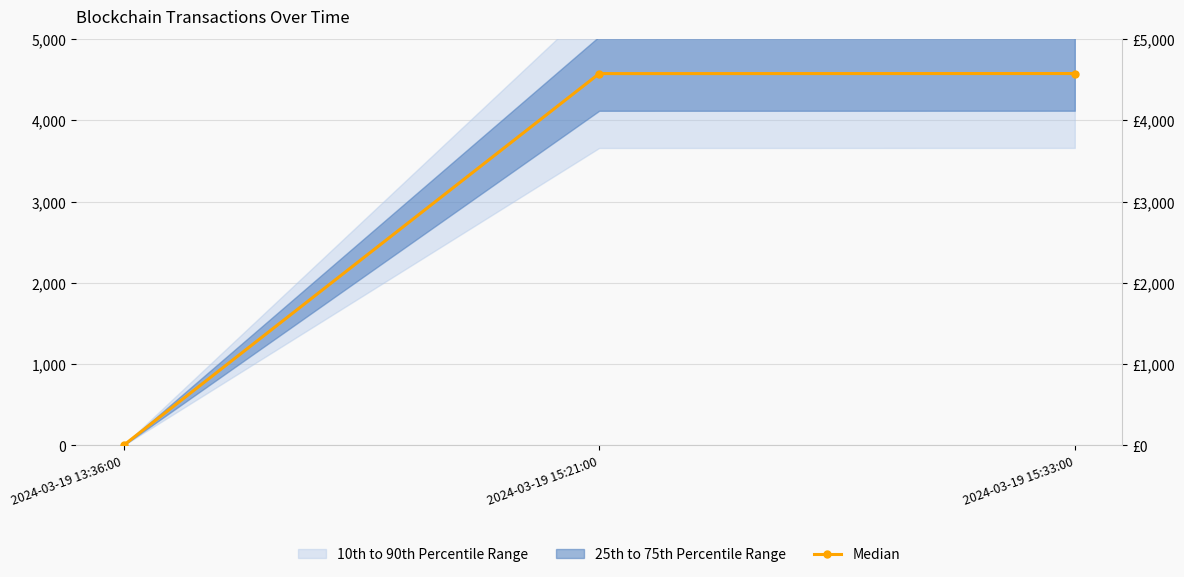

What is the ratio of the value at 2024-03-19 15:21:00 to the value at 2024-03-19 15:33:00?

1.0